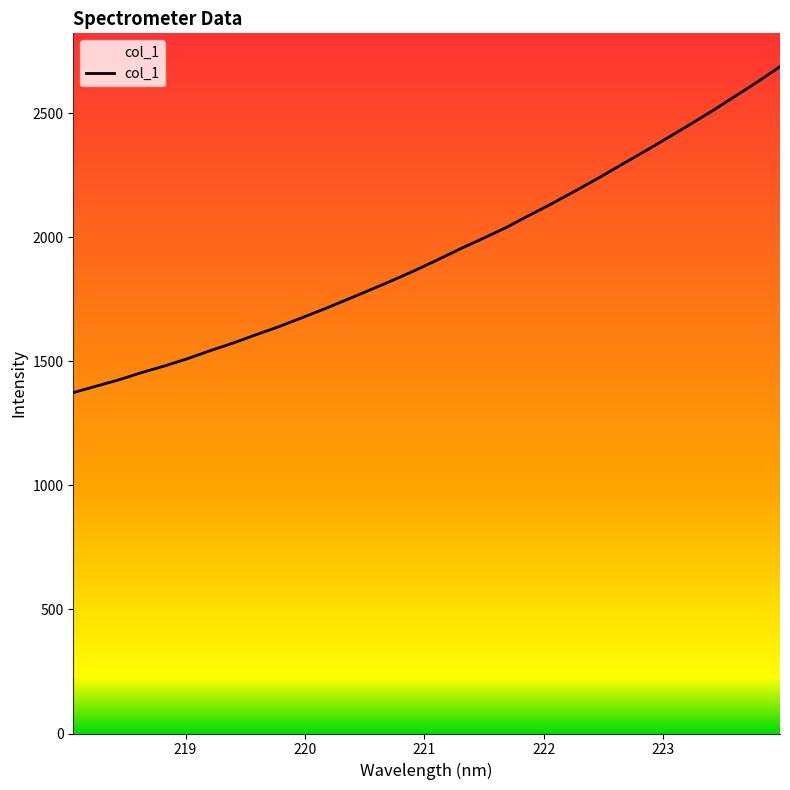

What is the greatest value displayed?

2688.3